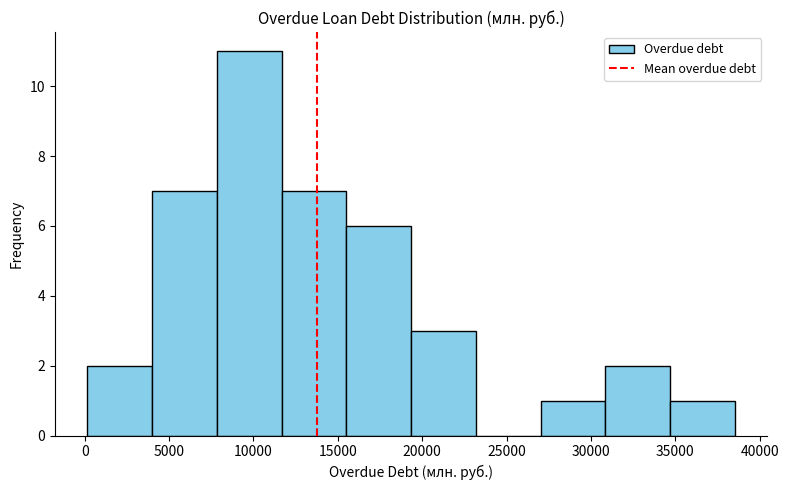

Reading left to right, list every bar in this chart as the range it spans on the x-axis followed by its height. Neither the bar edges nor the heights are printed on the chart, so give them approximately, as read against the axes.

0 to 4000: 2
4000 to 8000: 7
8000 to 11500: 11
11500 to 15500: 7
15500 to 19500: 6
19500 to 23000: 3
23000 to 27000: 0
27000 to 31000: 1
31000 to 34500: 2
34500 to 38500: 1